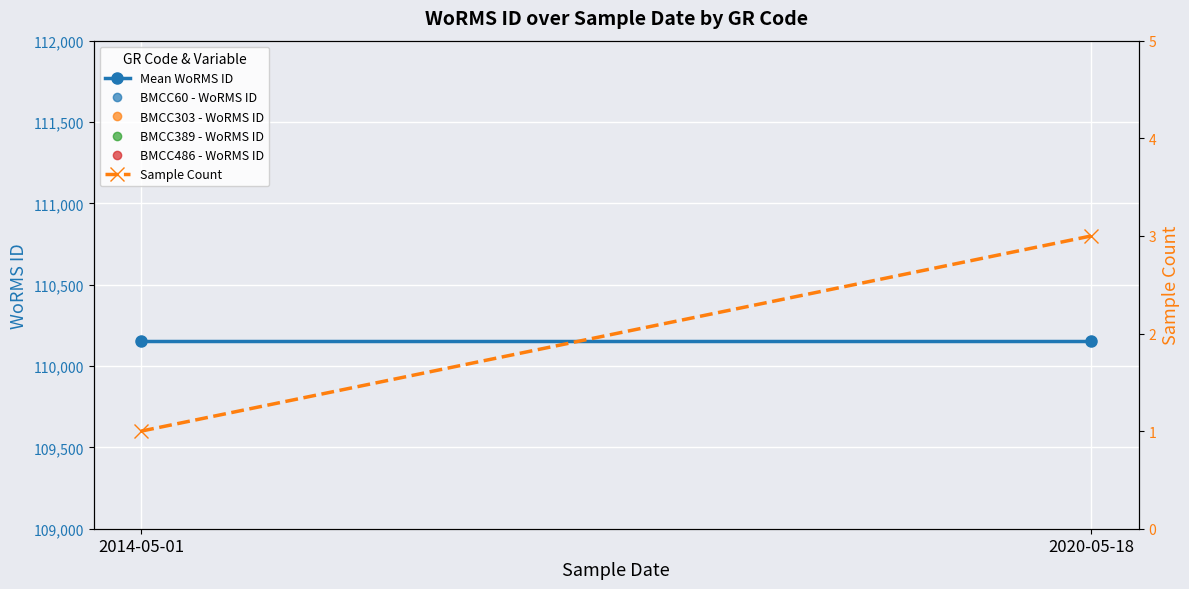

Count the Sample Count values in the range 1 to 3.

2